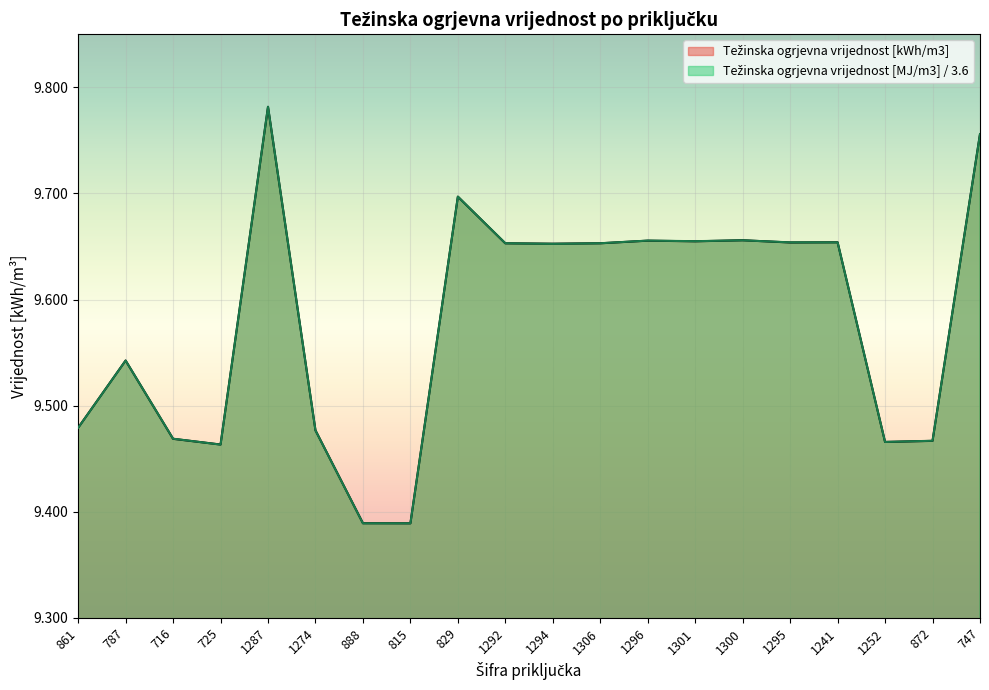

What is the difference between the maximum and second lowest values in the Težinska ogrjevna vrijednost [MJ/m3] series?

0.4